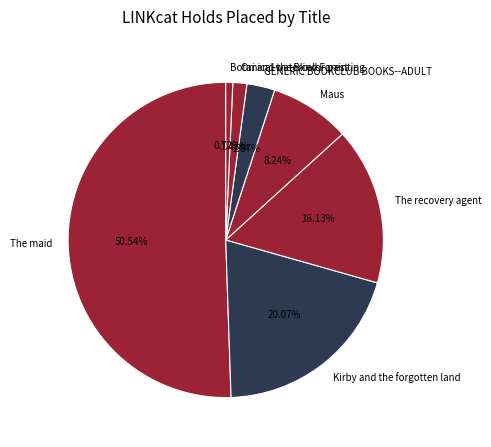

Does Maus represent more than half of the total?

No